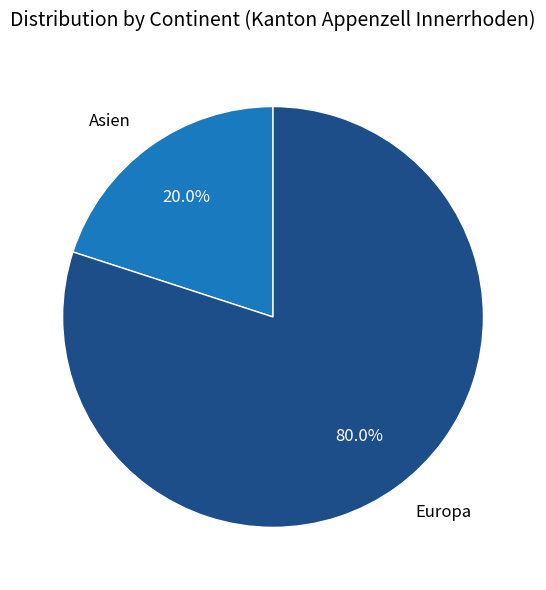

Between Asien and Europa, which is larger?

Europa